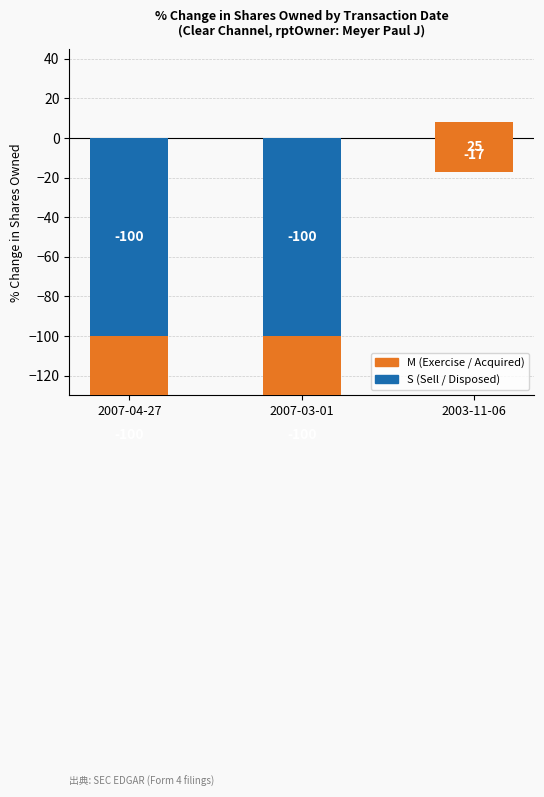

What are all the series names shown in the legend?

S (Sell / Disposed), M (Exercise / Acquired)